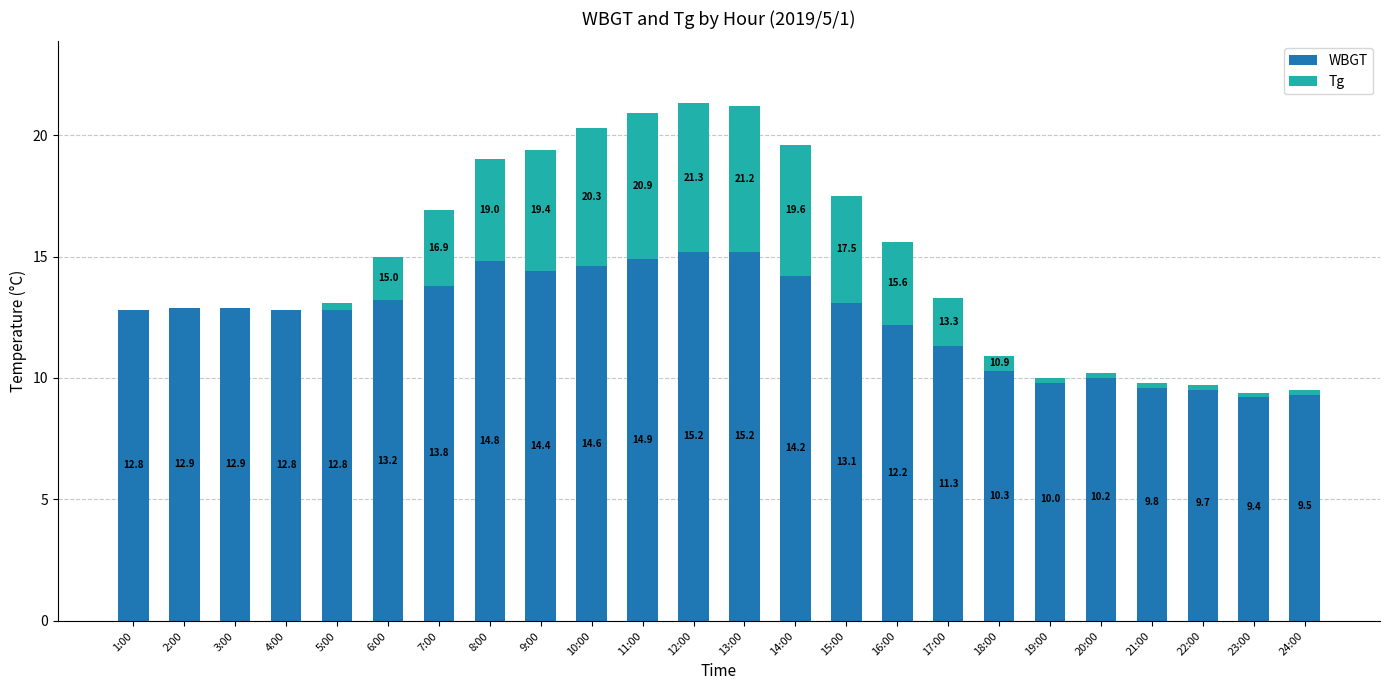

What is the label of the 4th bar from the left?

4:00